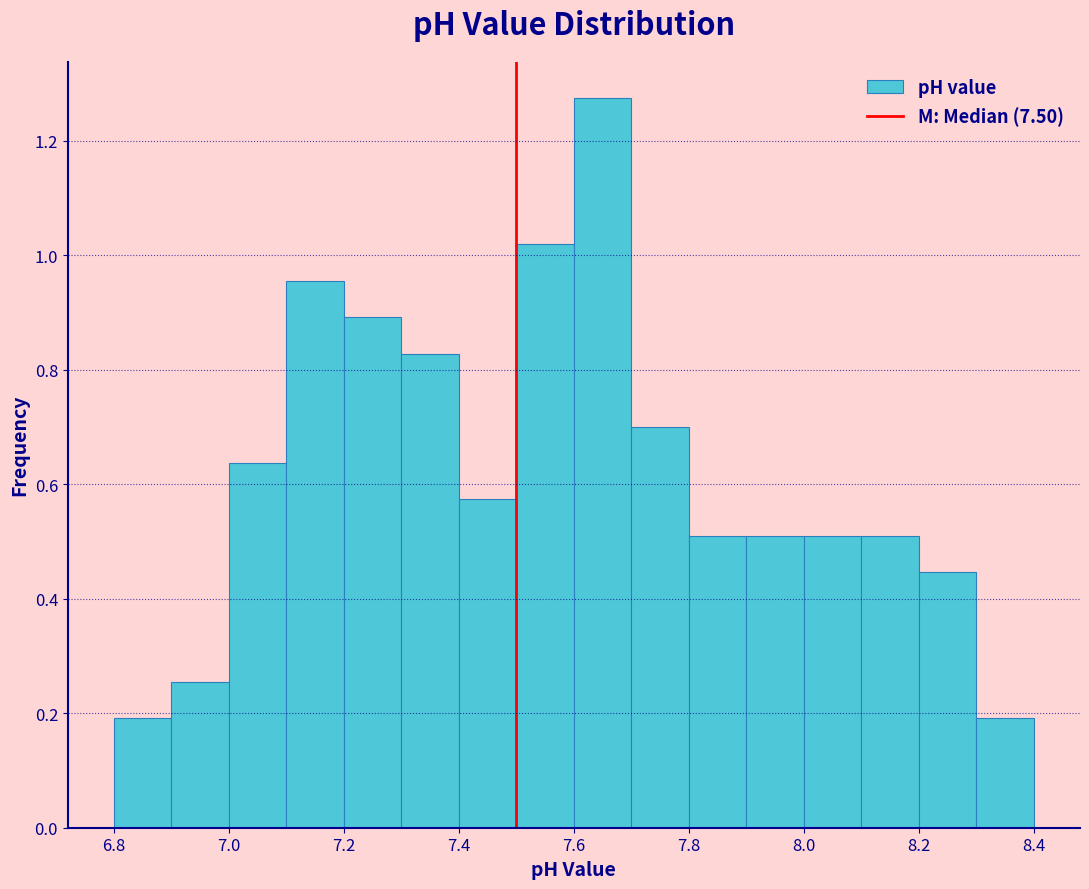

Reading left to right, transcribe this chart: for each bar, give the range it covers on the x-axis and its height. The values are not printed on the chart, so give them approximately, as read against the axis.

6.8 to 6.9: 0.20
6.9 to 7.0: 0.26
7.0 to 7.1: 0.64
7.1 to 7.2: 0.96
7.2 to 7.3: 0.90
7.3 to 7.4: 0.82
7.4 to 7.5: 0.58
7.5 to 7.6: 1.02
7.6 to 7.7: 1.28
7.7 to 7.8: 0.70
7.8 to 7.9: 0.50
7.9 to 8.0: 0.50
8.0 to 8.1: 0.50
8.1 to 8.2: 0.50
8.2 to 8.3: 0.44
8.3 to 8.4: 0.20